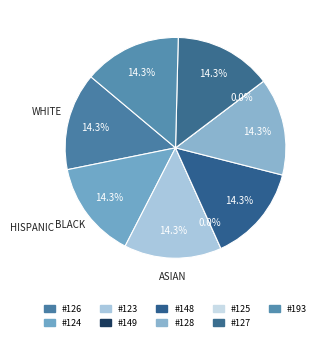

What is the ratio of the value at 148 to the value at 193?

1.0